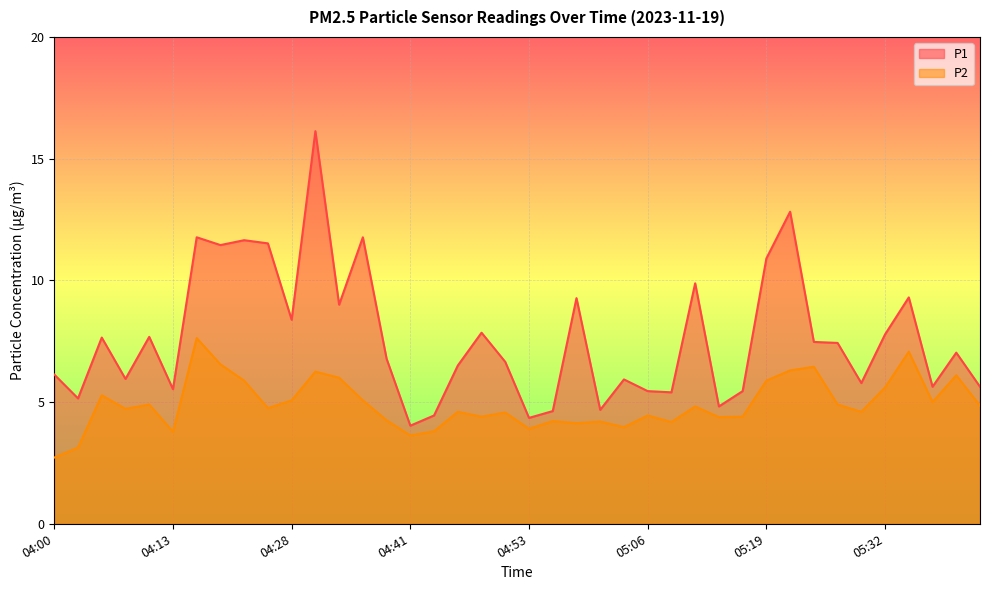

What position from the left is 04:38?

15